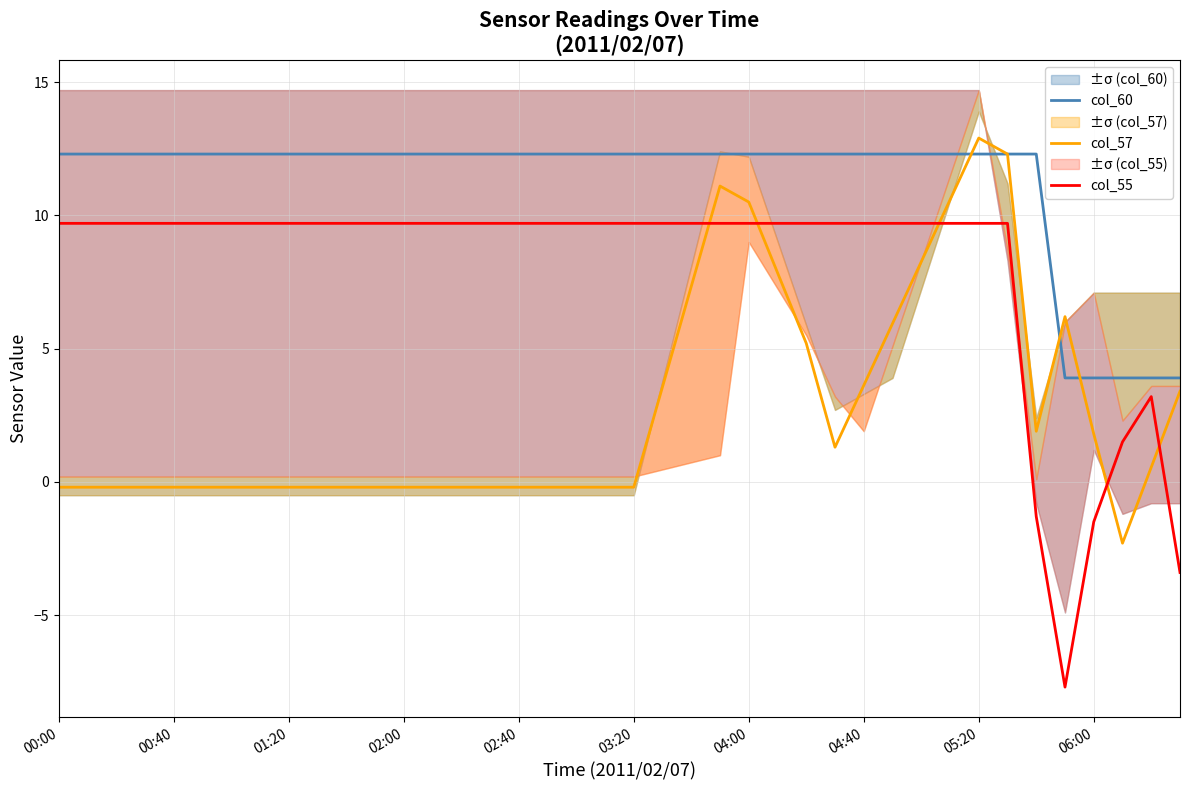

List the series in order of their overall mean, lowest first.

col_57, col_55, col_60